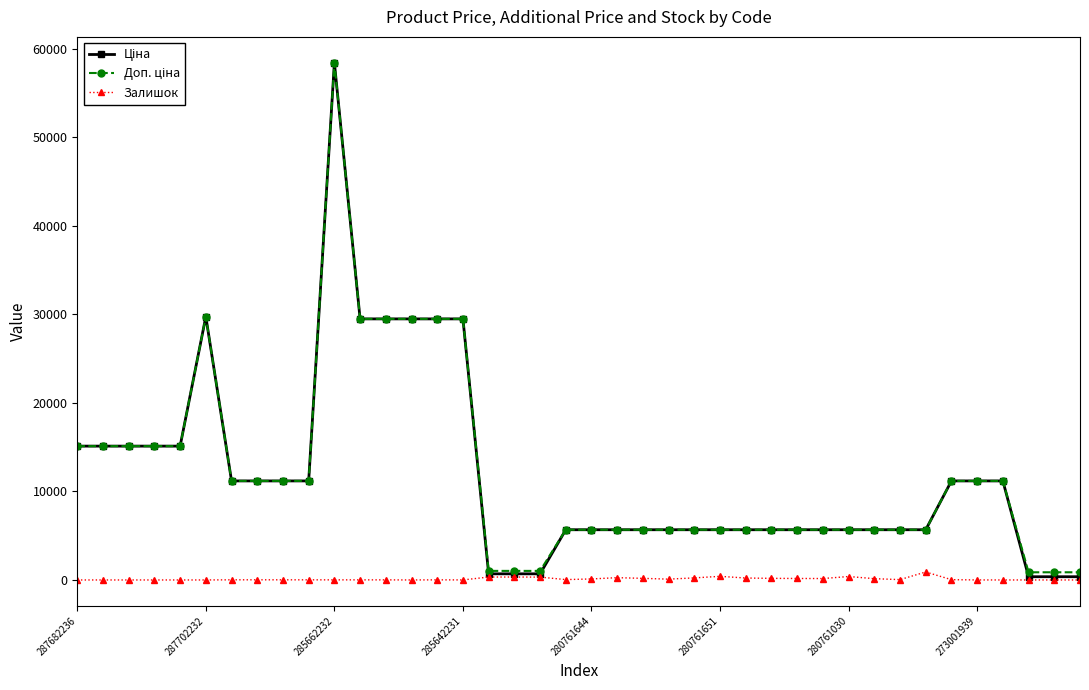

What is the greatest value displayed?

58426.5